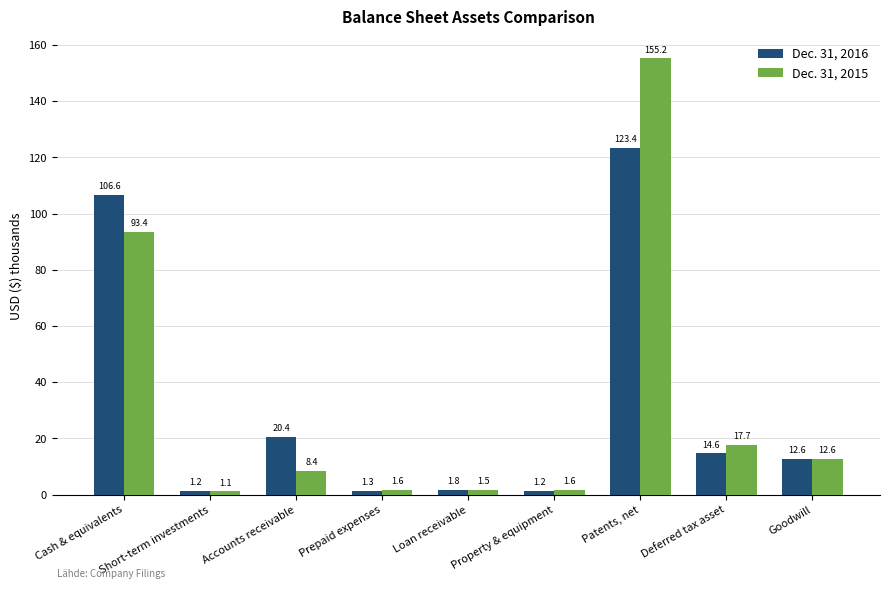

At which category does the chart reach its peak across all series?

Patents, net